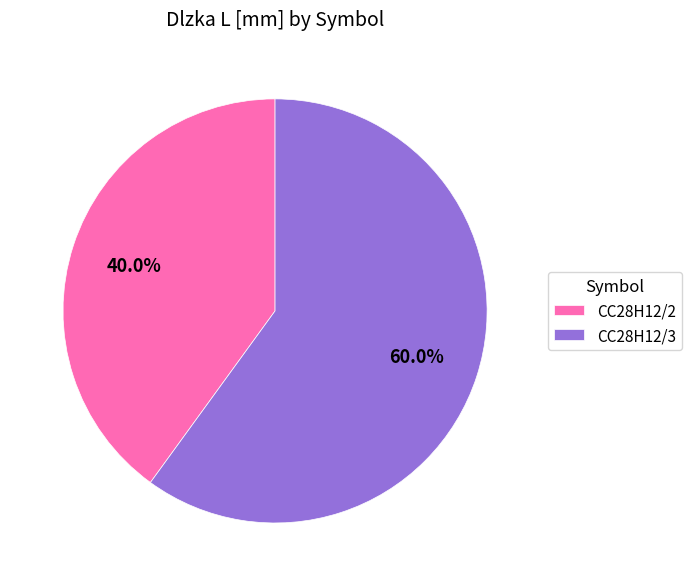

Is the sum of CC28H12/2 and CC28H12/3 greater than half?

Yes